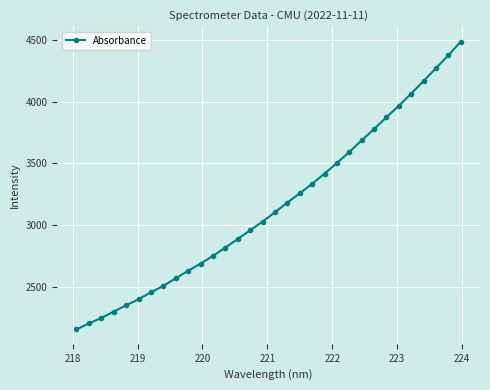

What is the maximum value shown in the chart?

4485.3